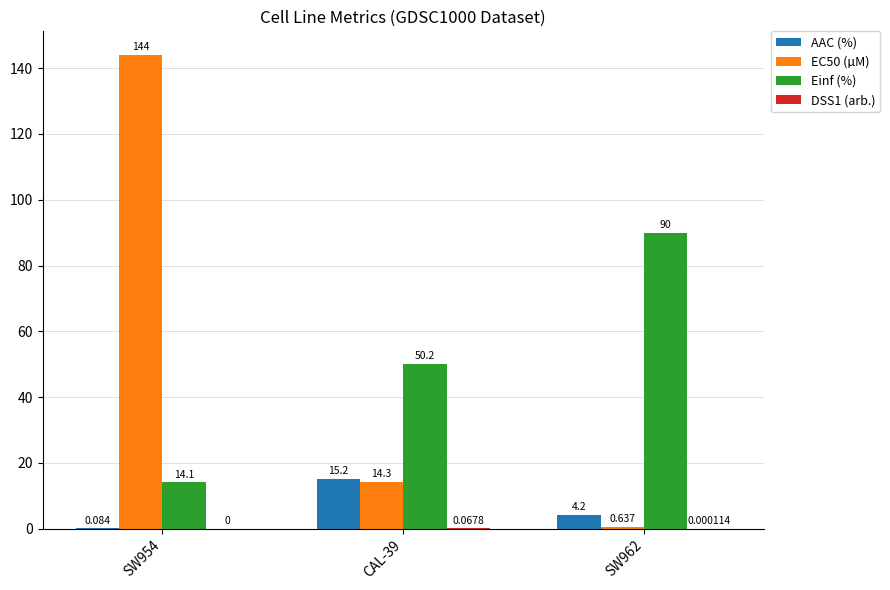

How many data points does each series have?

3